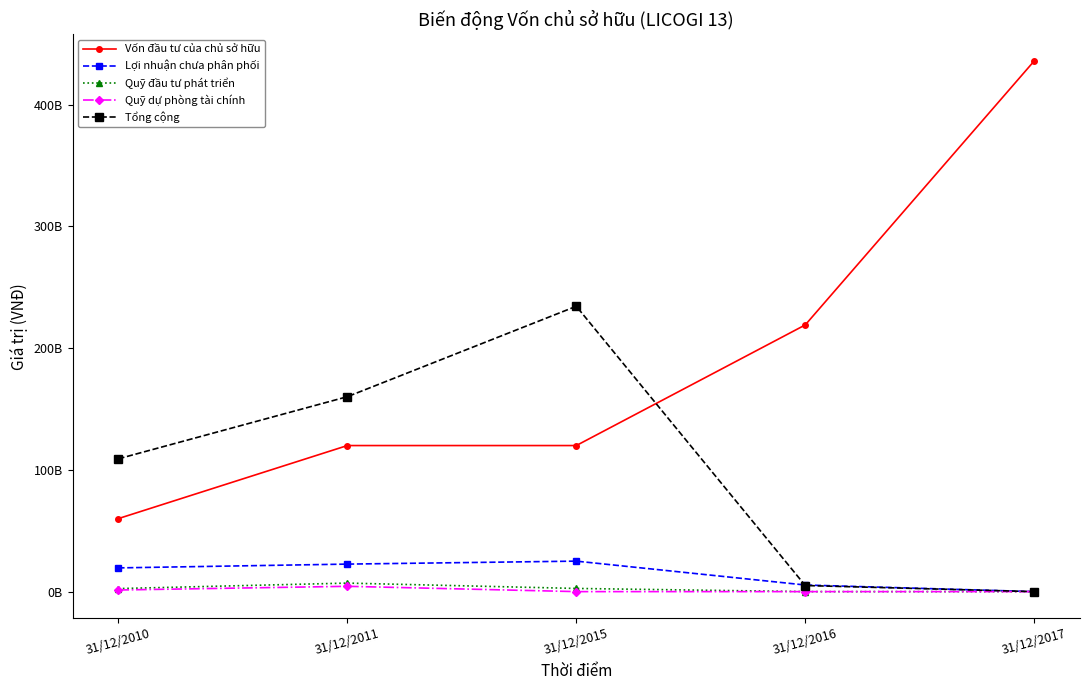

Is it true that Lợi nhuận chưa phân phối equals 15276790065 at 31/12/2015?

False